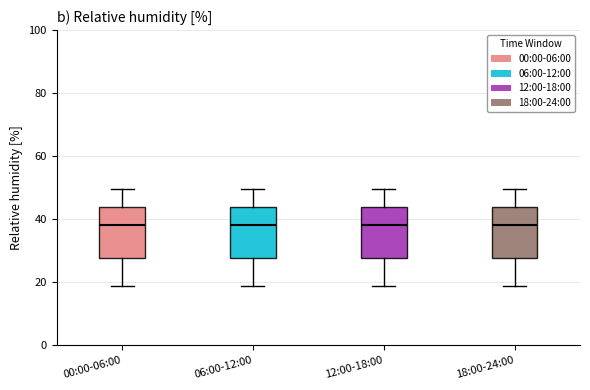

Reading left to right, transcribe this box plot: for each box, give where its median line is, the range the box spans, and where its two whiskers end, as read against the y-axis. The values are not printed on the chart, so give them approximately, as read against the axis.

00:00-06:00: median 38, box 28 to 44, whiskers 18 to 50
06:00-12:00: median 38, box 28 to 44, whiskers 18 to 50
12:00-18:00: median 38, box 28 to 44, whiskers 18 to 50
18:00-24:00: median 38, box 28 to 44, whiskers 18 to 50